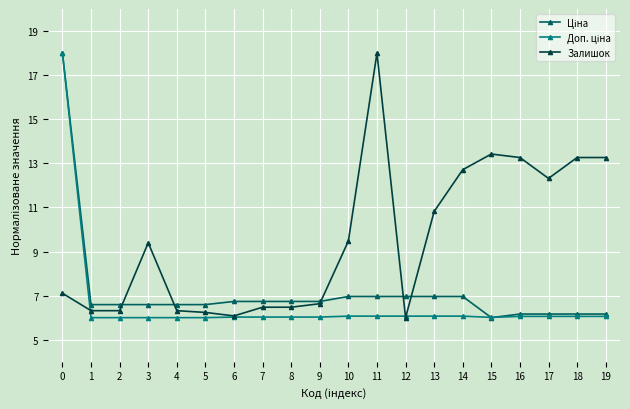

What is the spread (max minus min) of values at 13?

4.7